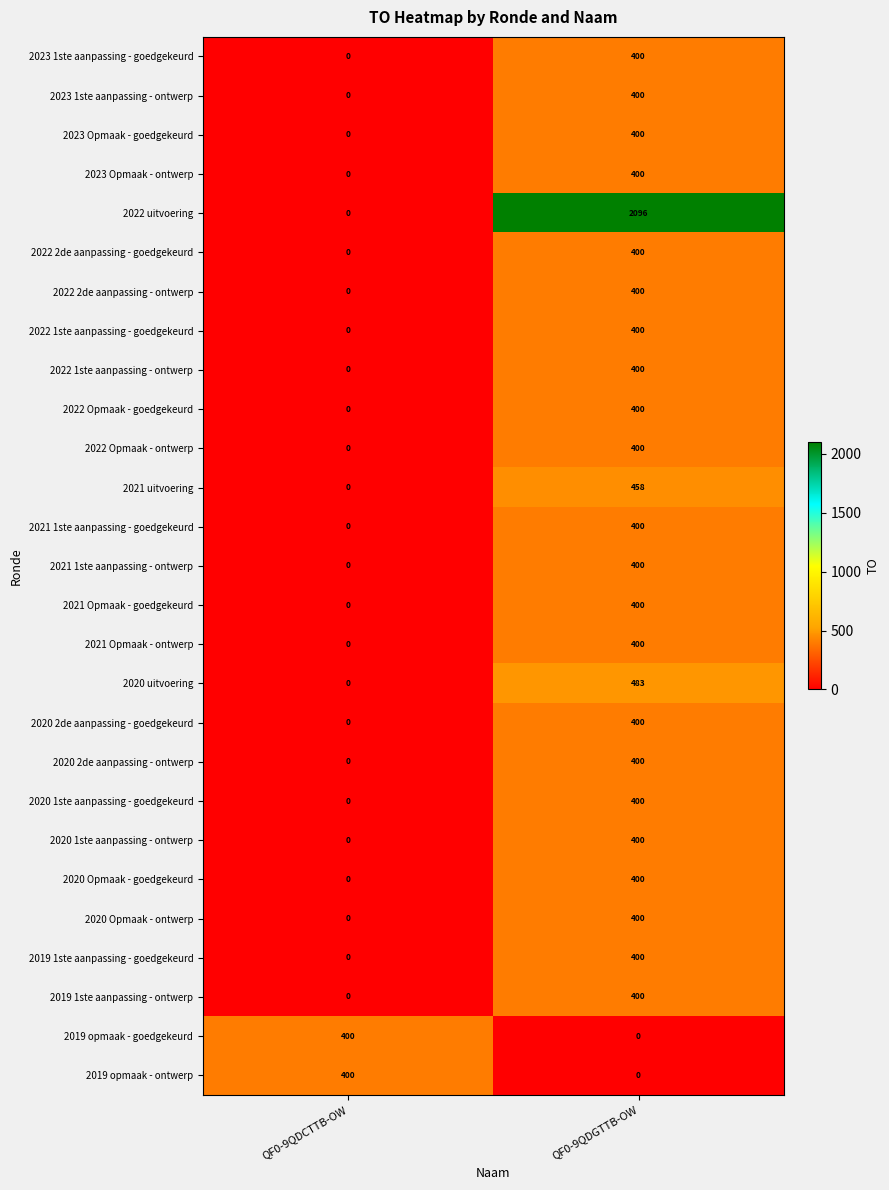

Which series has the largest total across all categories?

2022 uitvoering